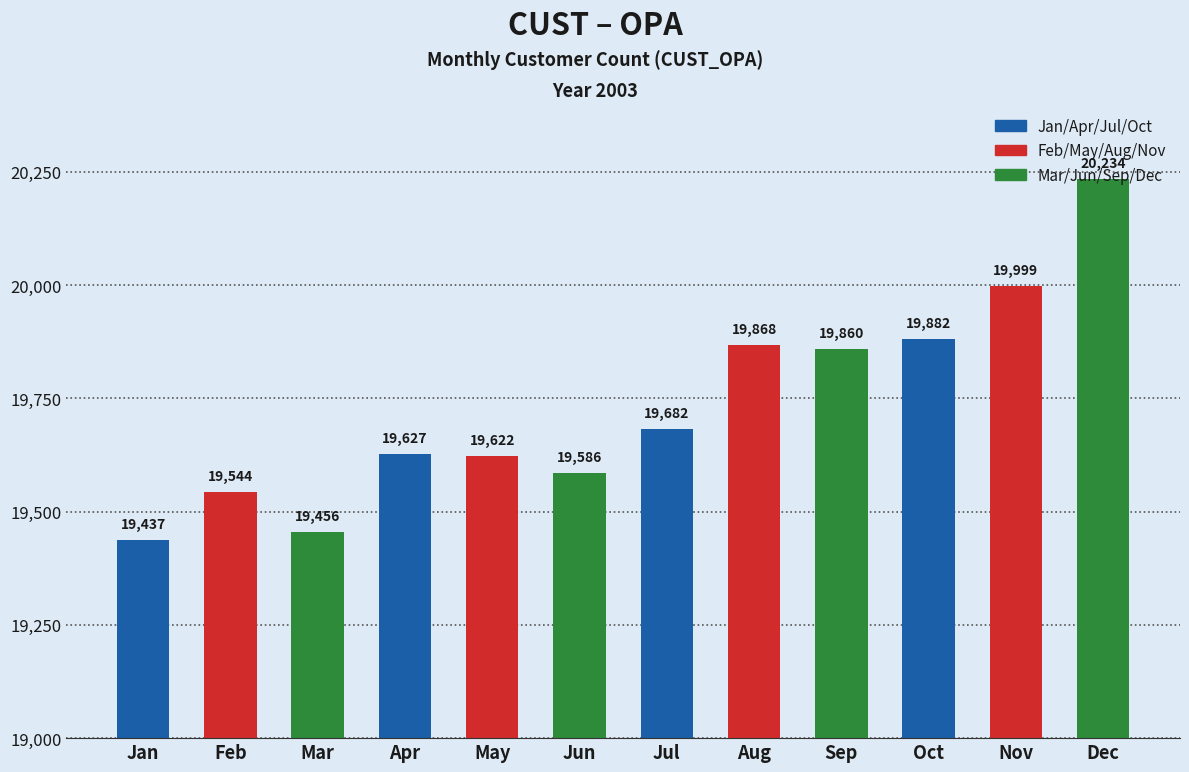

What is the value of the 9th bar from the left?

19860